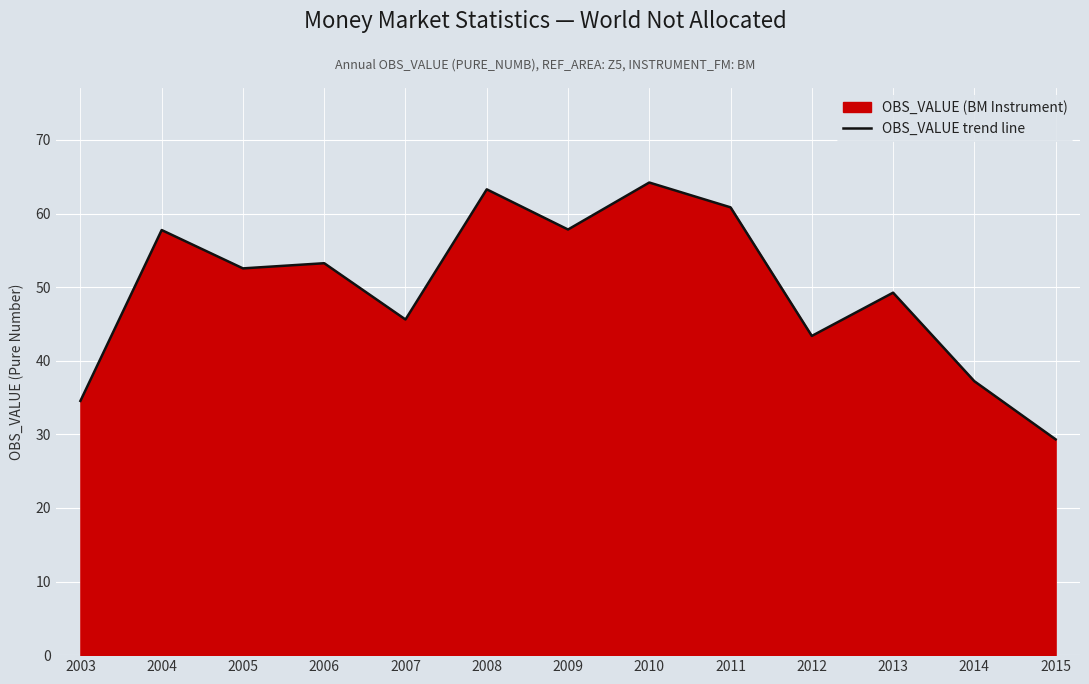

How many points are higher than both their immediate neighbors (excluding endpoints)?

5